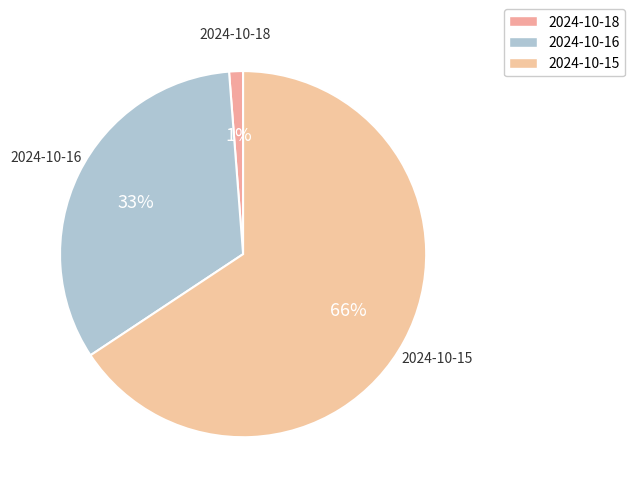

How many segments does this pie chart have?

3